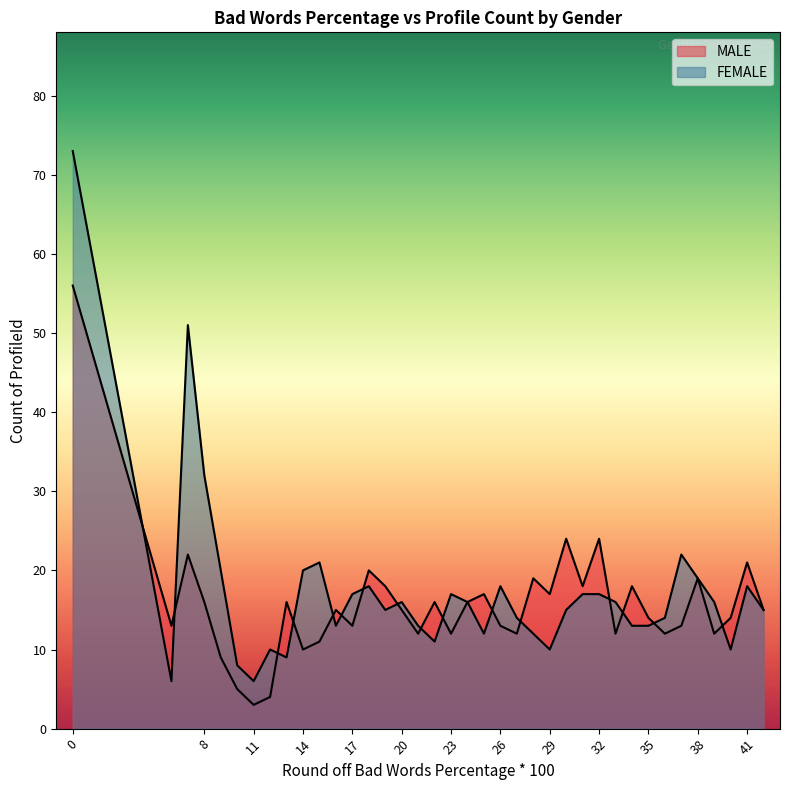

How many interior local valleys does the MALE series have?

12